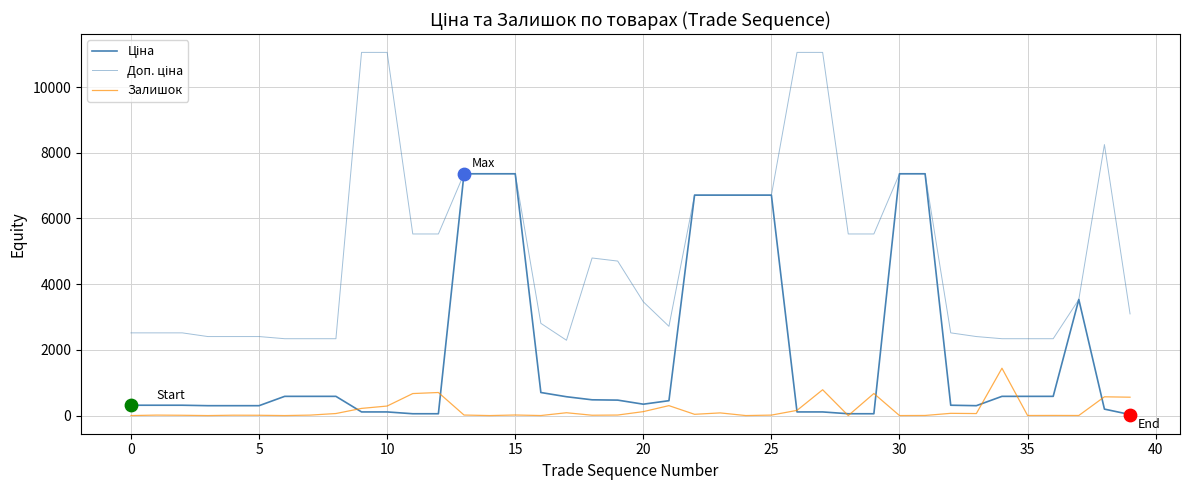

Which series has the largest total across all categories?

Доп. ціна